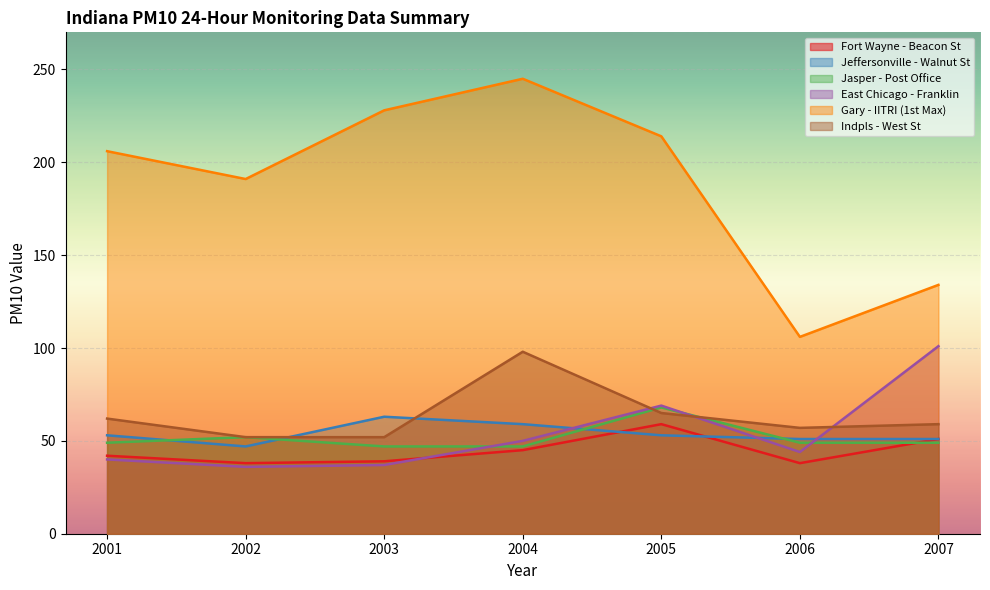

Which series changed the most between 2001 and 2006?

Gary - IITRI (1st Max)